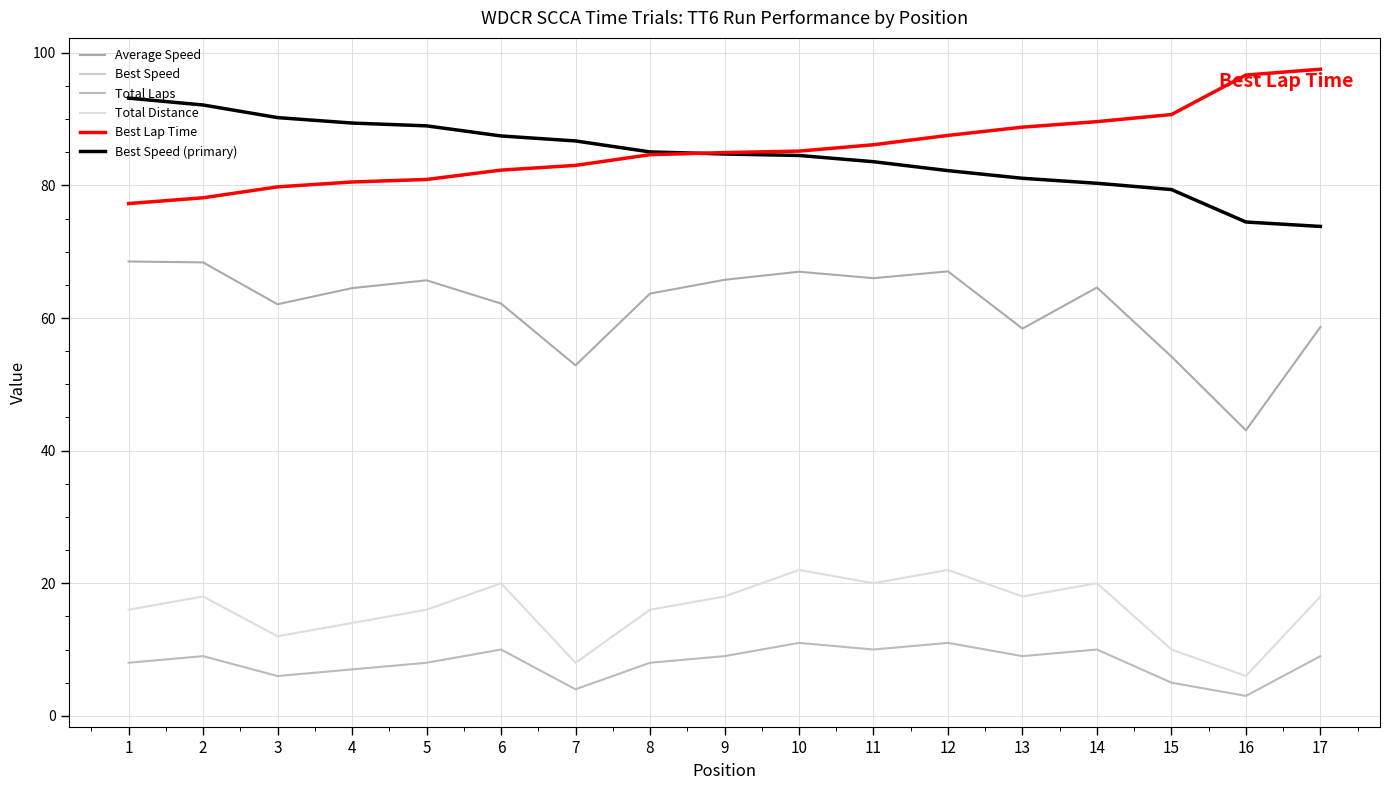

Is this an area chart (filled region under the line)?

No